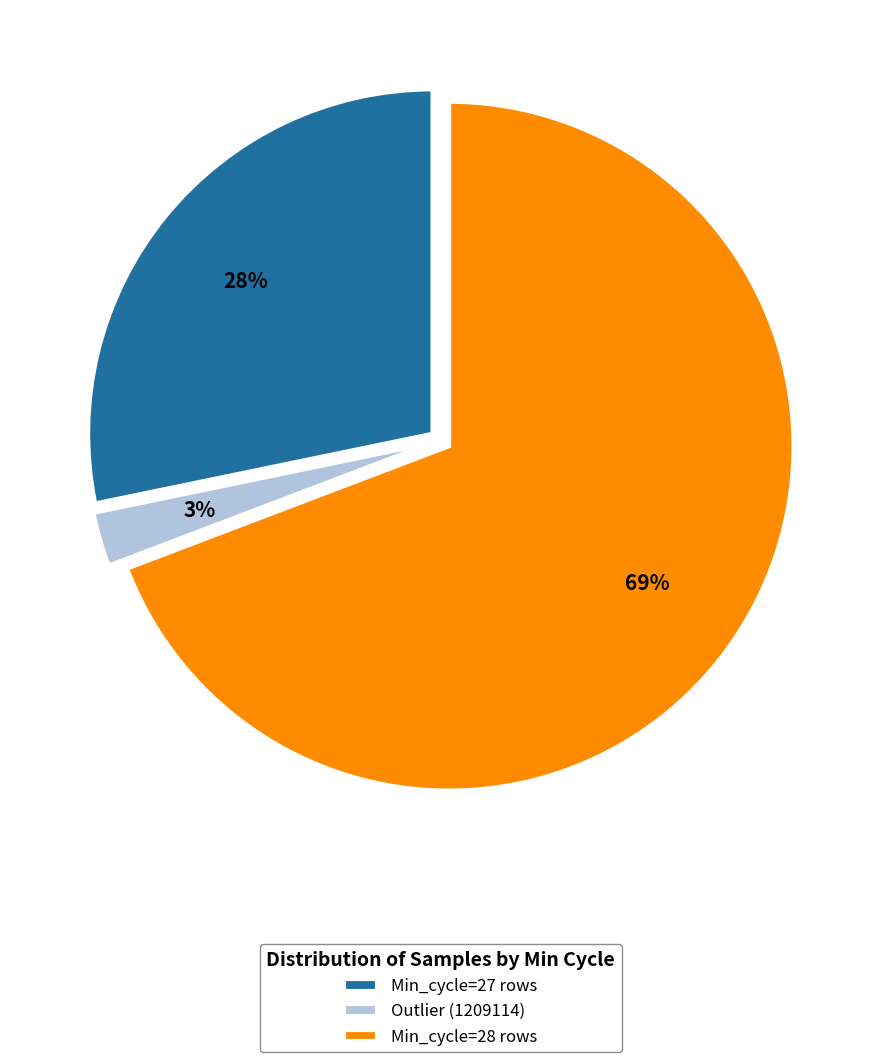

Count the number of slices in the pie.

3